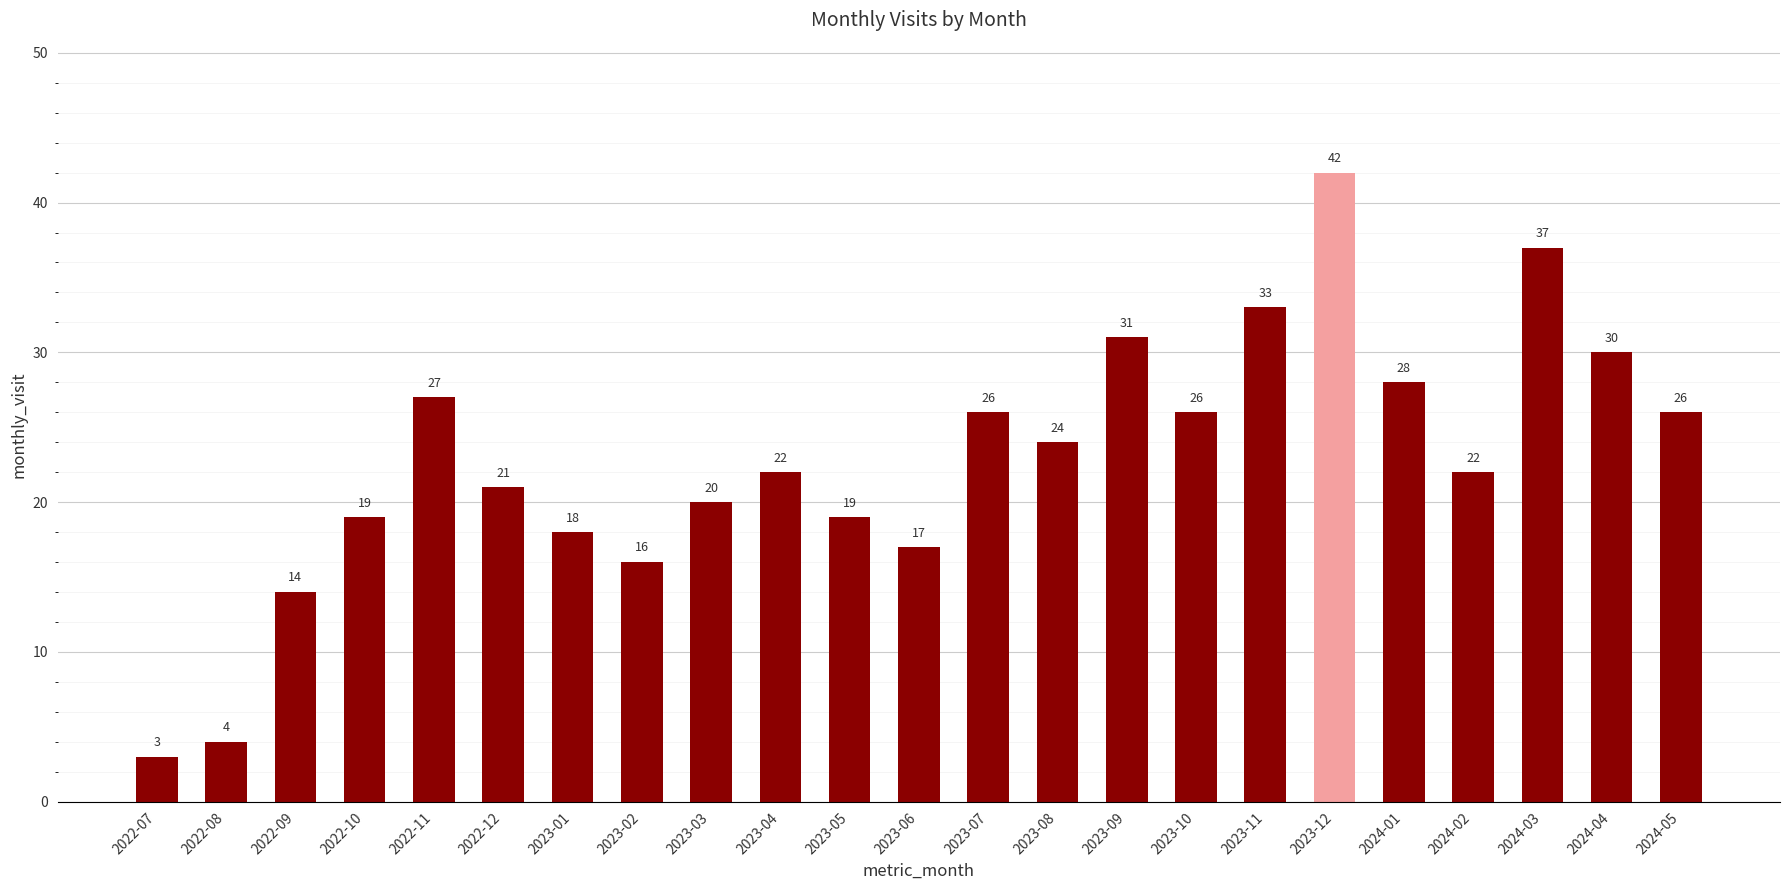

What is the ratio of the value at 2024-01 to the value at 2023-06?

1.6